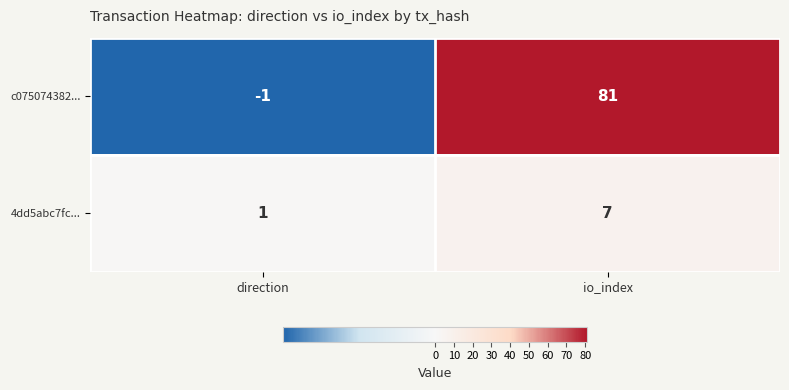

What is the average value of the c075074382... series?

40